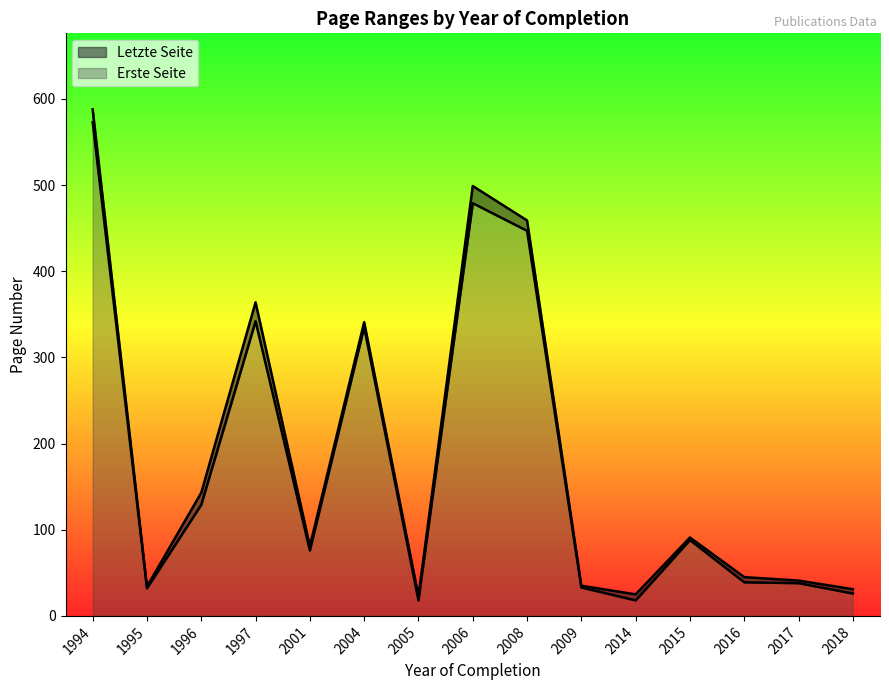

Rank the series by their average value, from lowest to highest.

Erste Seite, Letzte Seite